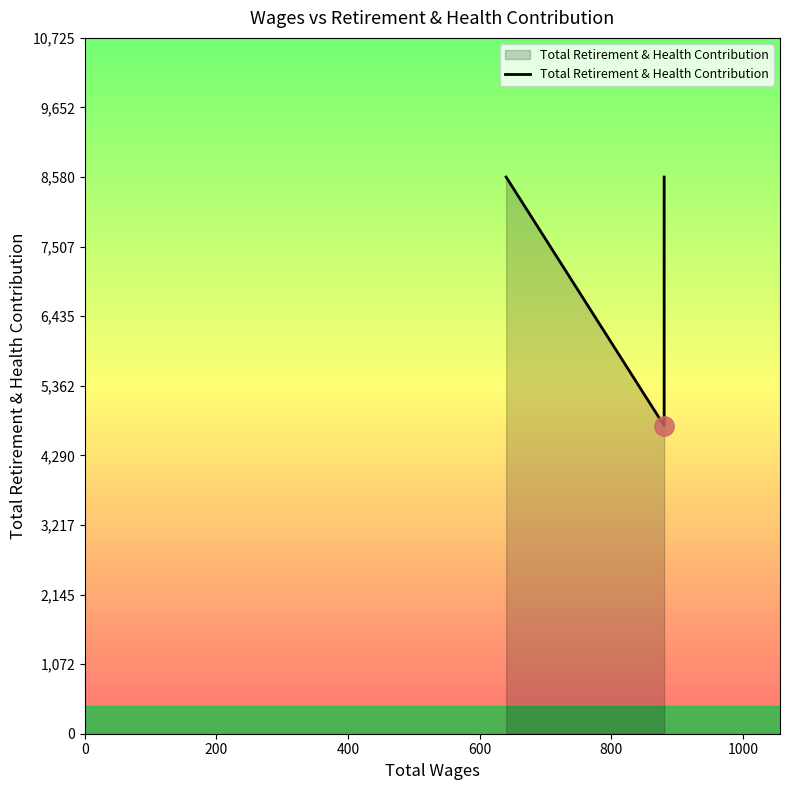

What is the smallest value displayed?

4748